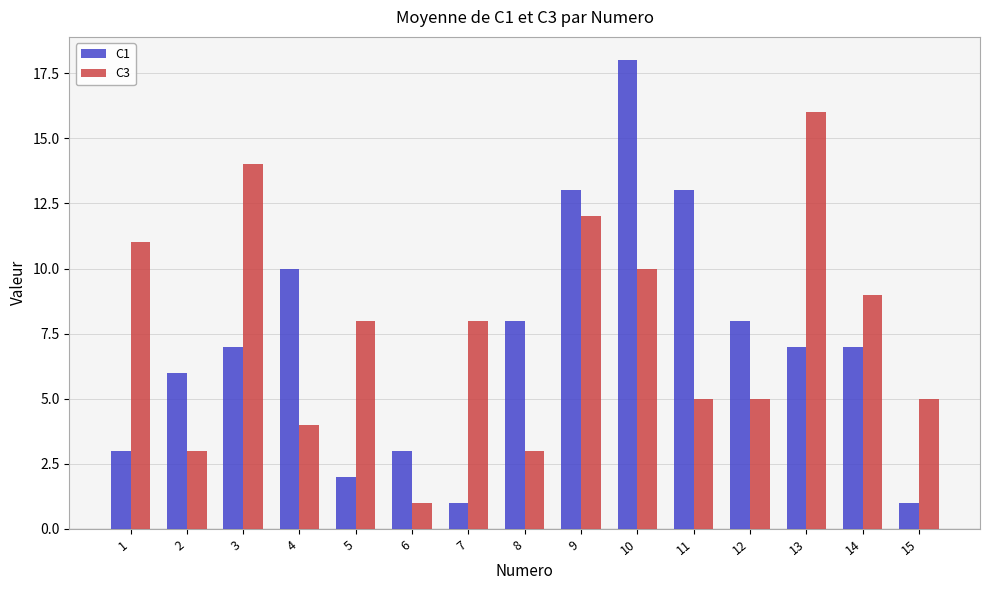

What are all the series names shown in the legend?

C1, C3